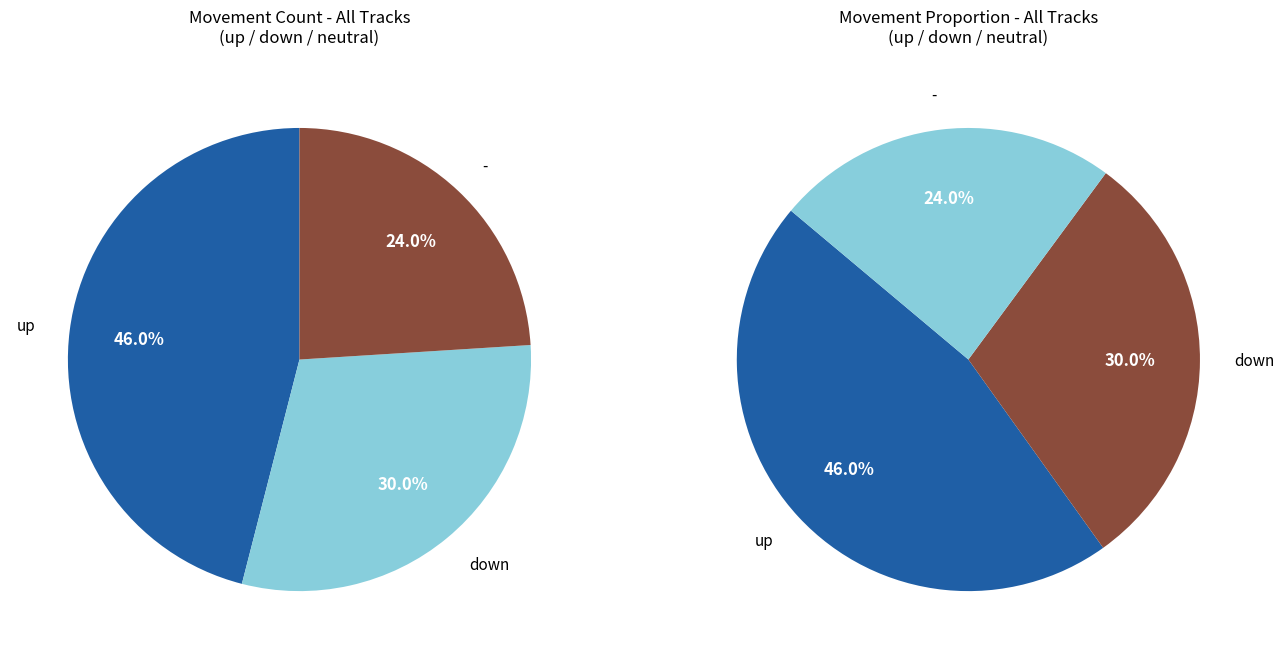

The - slice represents 24% of the pie. True or false?

True